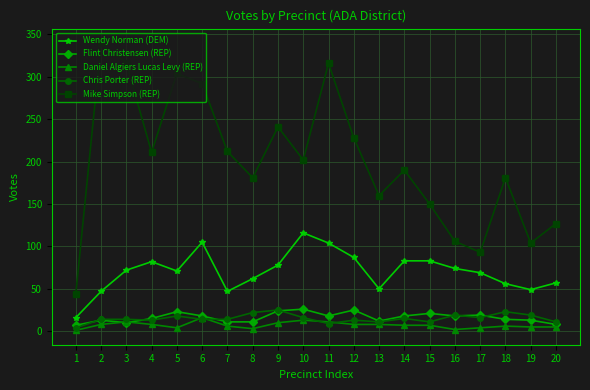

Count the number of data series in this chart.

5